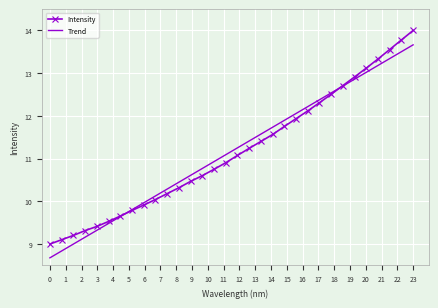

Rank the series by their maximum value, from lowest to highest.

Trend, Intensity